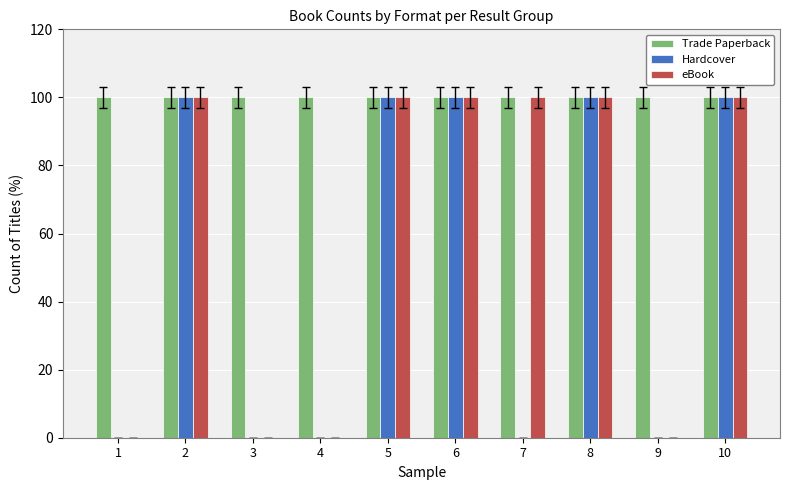

The value of Hardcover at 10 is 141. True or false?

False